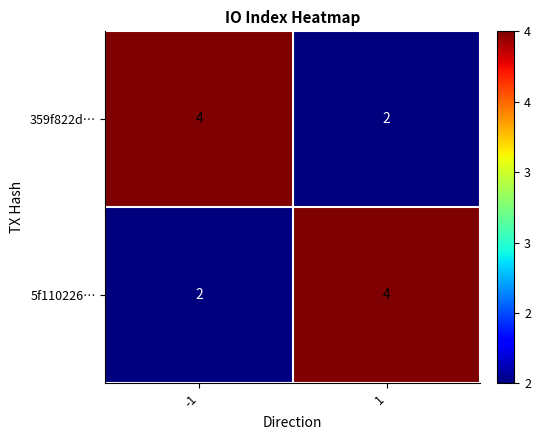

What is the average value of the 5f110226… series?

3